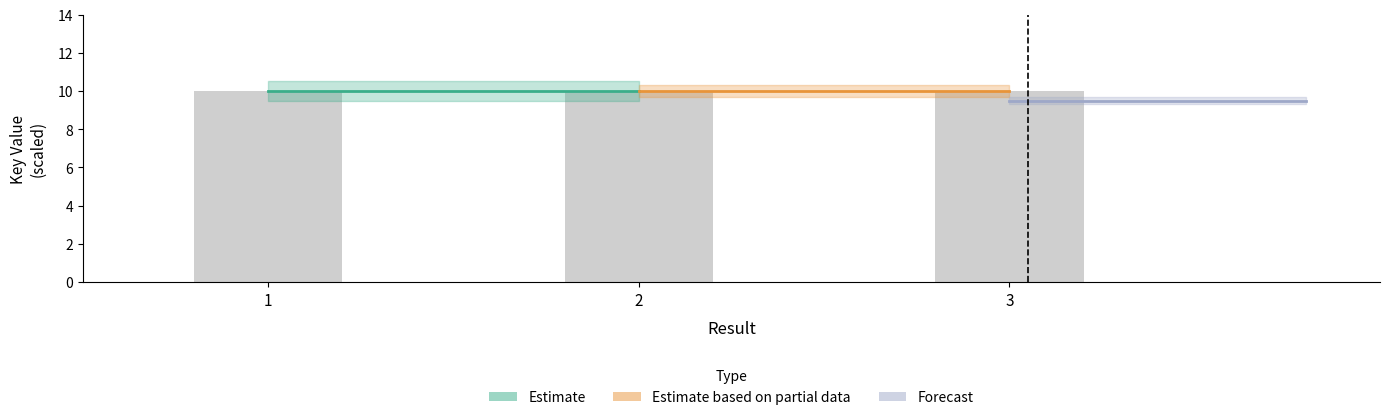

Where is the data nearest to the value 9?

3